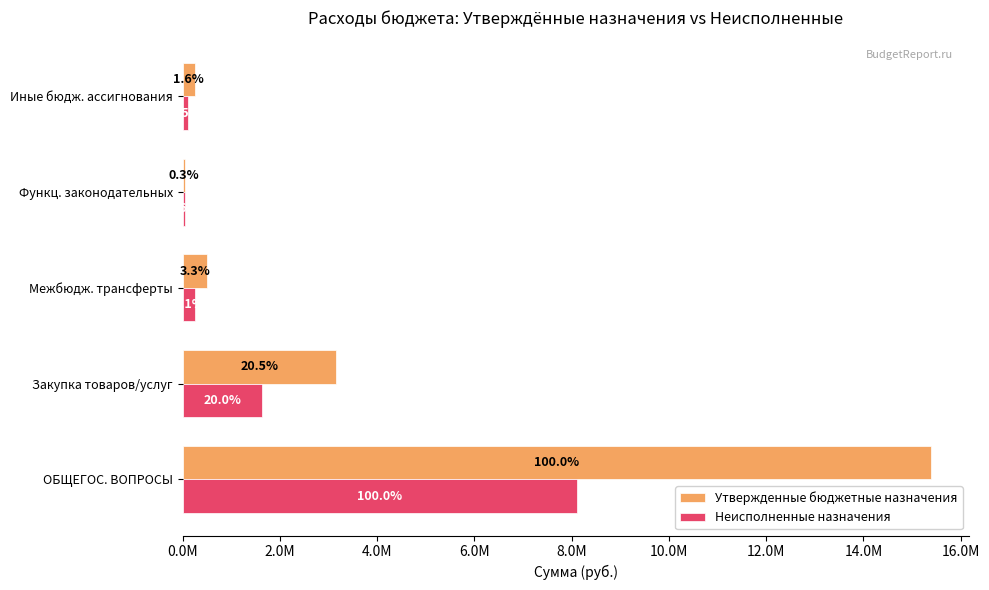

Which series has the largest total across all categories?

Утвержденные бюджетные назначения